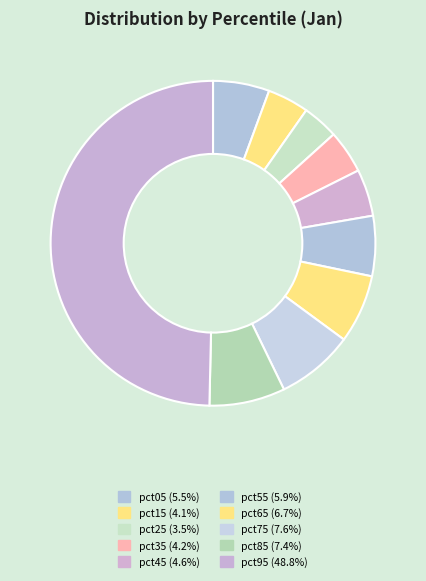

The pct15 slice represents 15% of the pie. True or false?

False